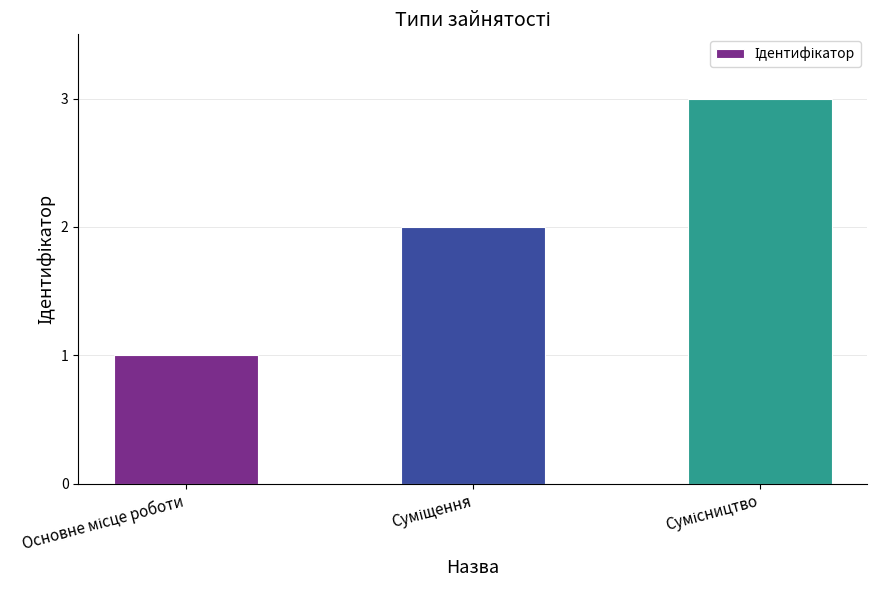

What is the difference between the maximum and minimum values?

2